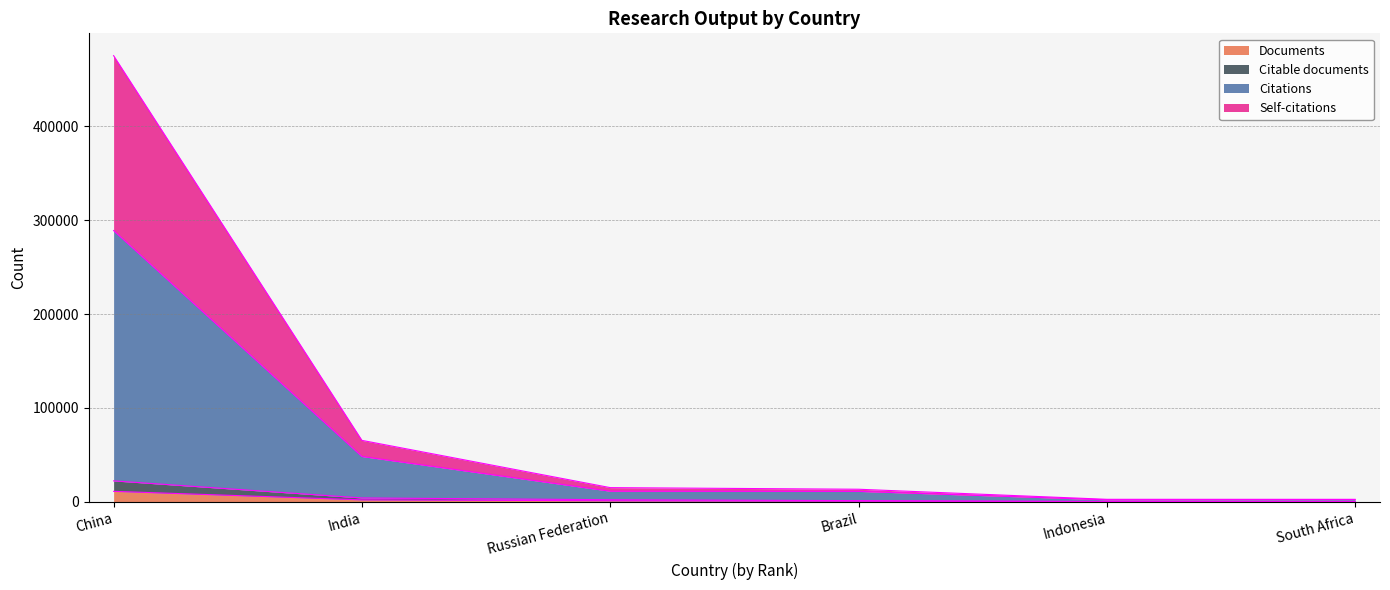

What are all the series names shown in the legend?

Documents, Citable documents, Citations, Self-citations